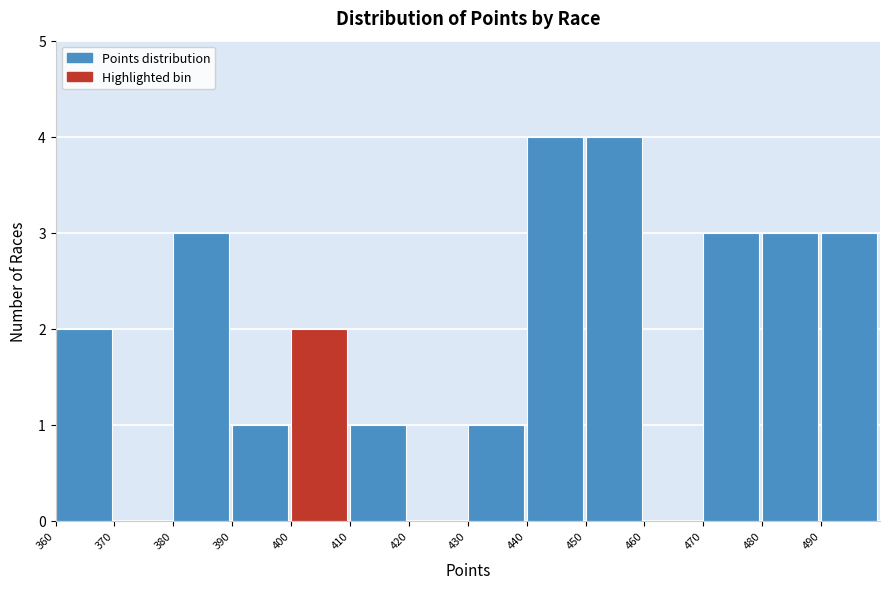

Reading left to right, transcribe this chart: for each bar, give the range it covers on the x-axis and its height. The values are not printed on the chart, so give them approximately, as read against the axis.

360 to 370: 2
370 to 380: 0
380 to 390: 3
390 to 400: 1
400 to 410: 2
410 to 420: 1
420 to 430: 0
430 to 440: 1
440 to 450: 4
450 to 460: 4
460 to 470: 0
470 to 480: 3
480 to 490: 3
490 to 500: 3